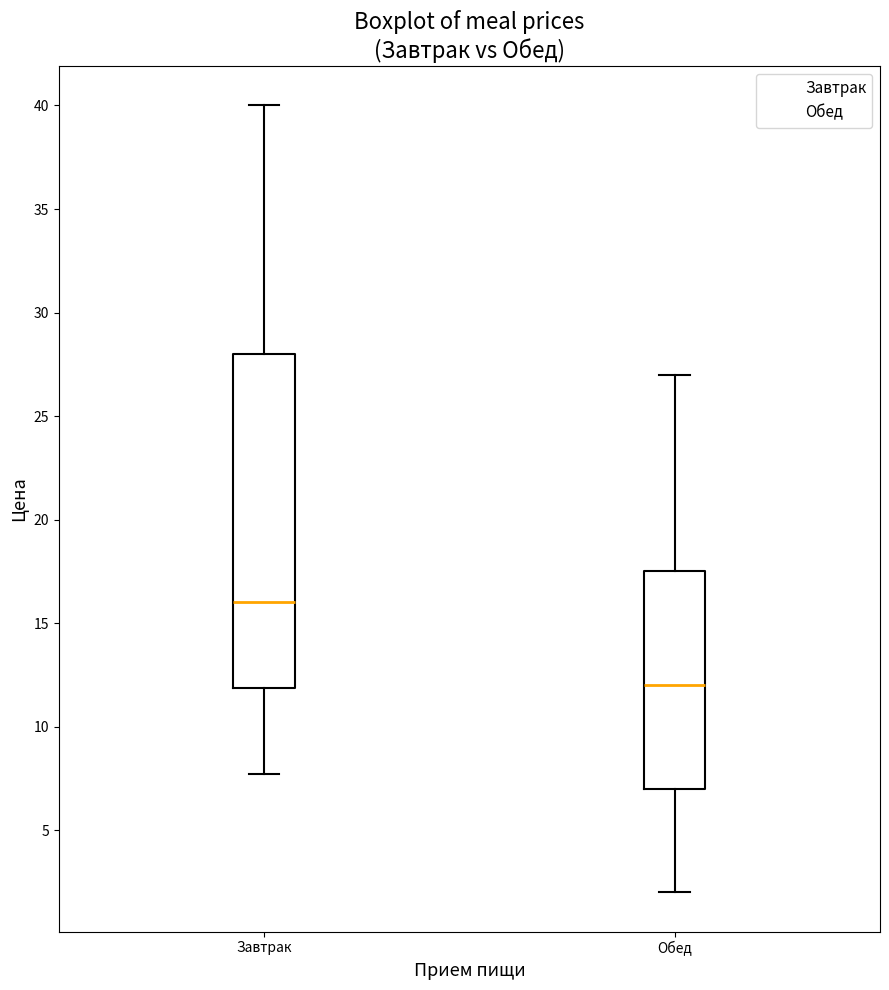

Which box is the tallest, from its lower edge to its upper edge?

Завтрак